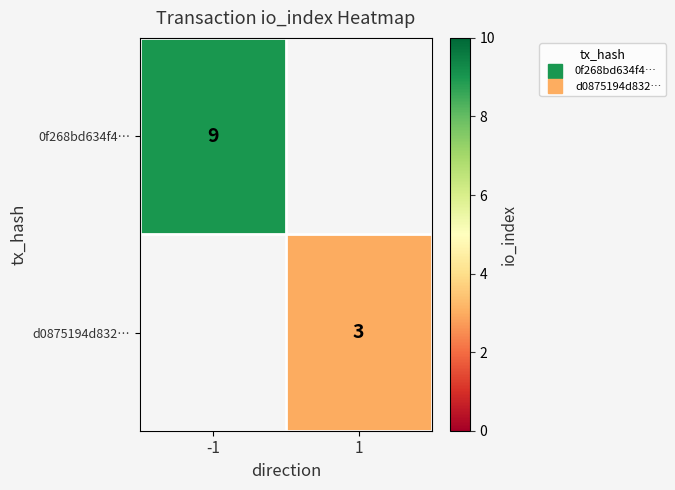

Count the number of data series in this chart.

2